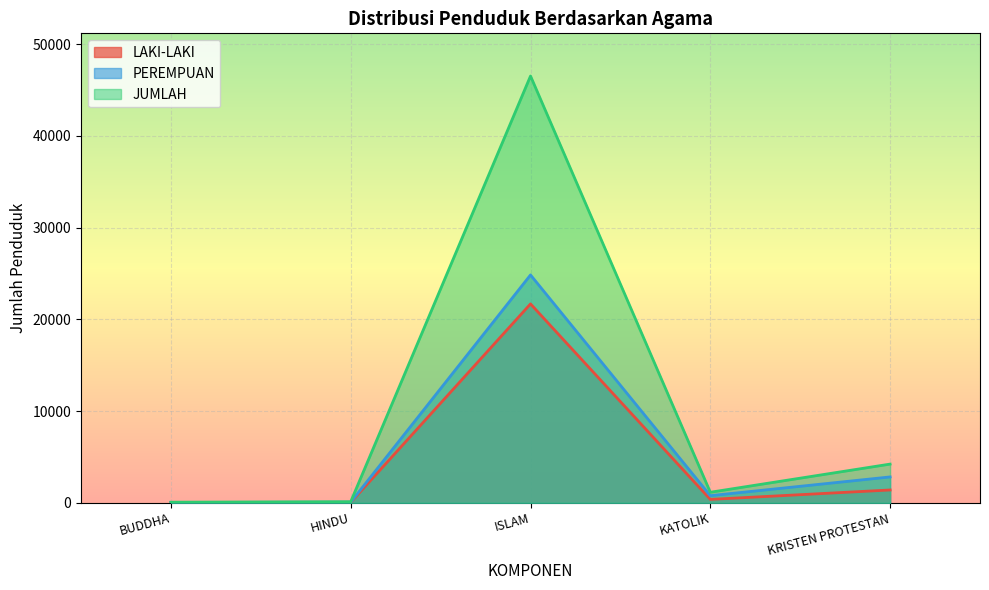

What are all the series names shown in the legend?

LAKI-LAKI, PEREMPUAN, JUMLAH